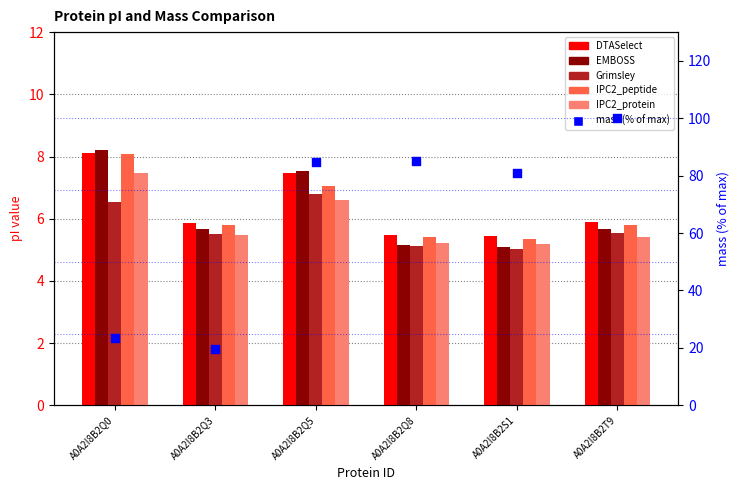

Is the value of Grimsley at A0A2I8B2S1 greater than the value of mass (% of max) at A0A2I8B2Q8?

No